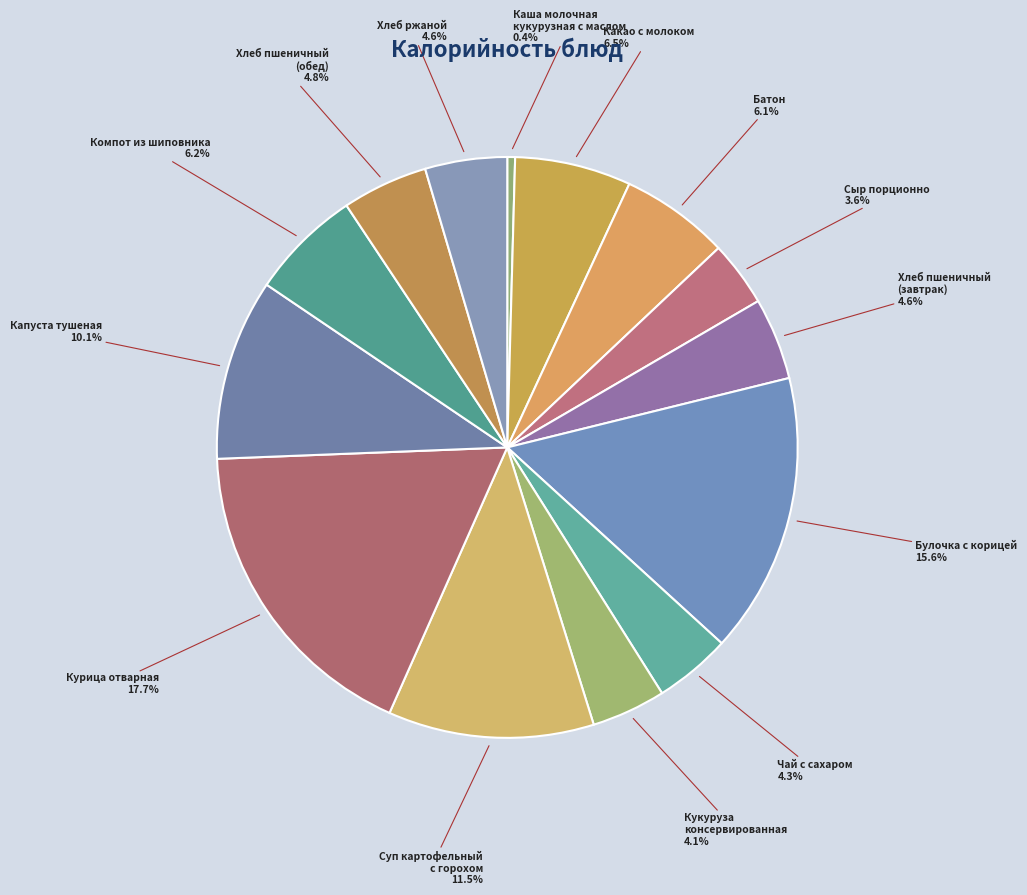

How many segments does this pie chart have?

14